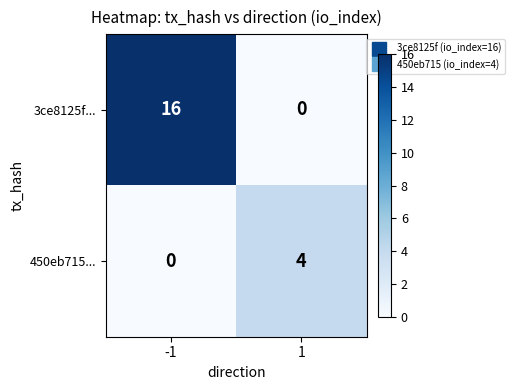

At which category is the sum across all series the highest?

-1